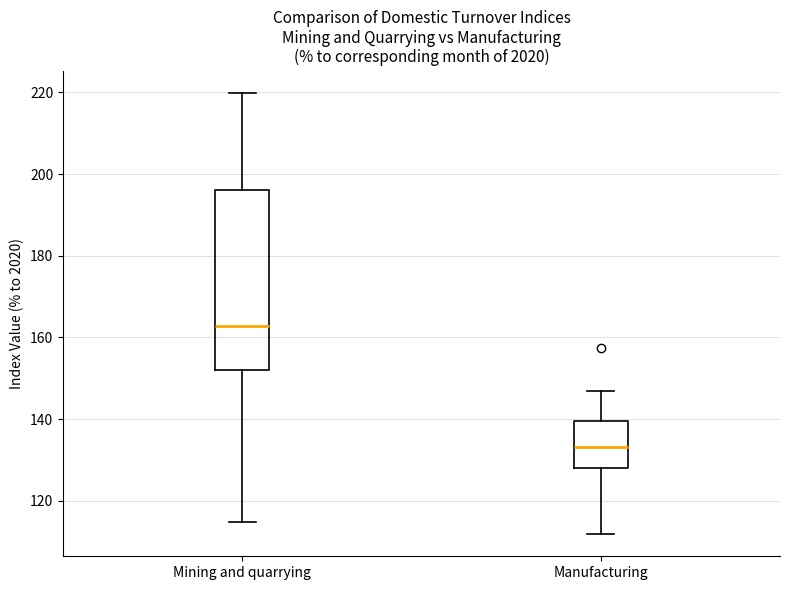

Which box has the lowest median line?

Manufacturing